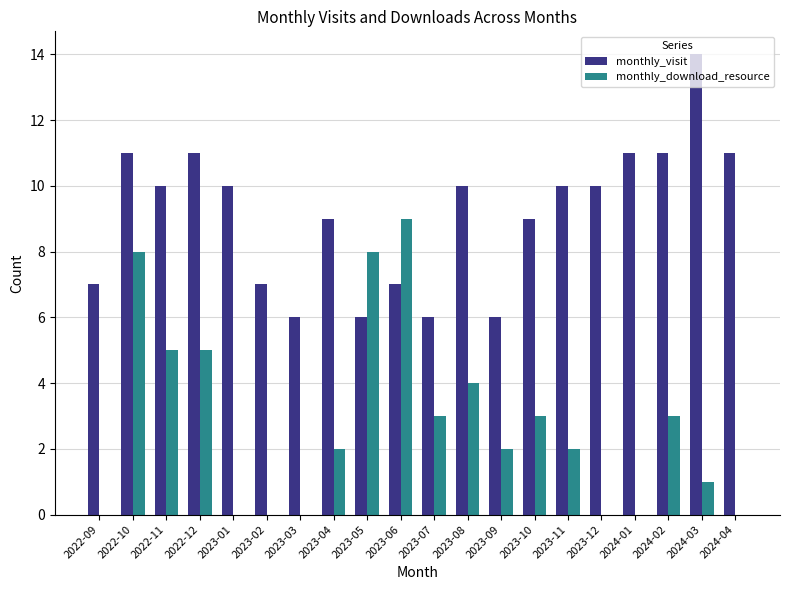

At which category is the sum across all series the highest?

2022-10